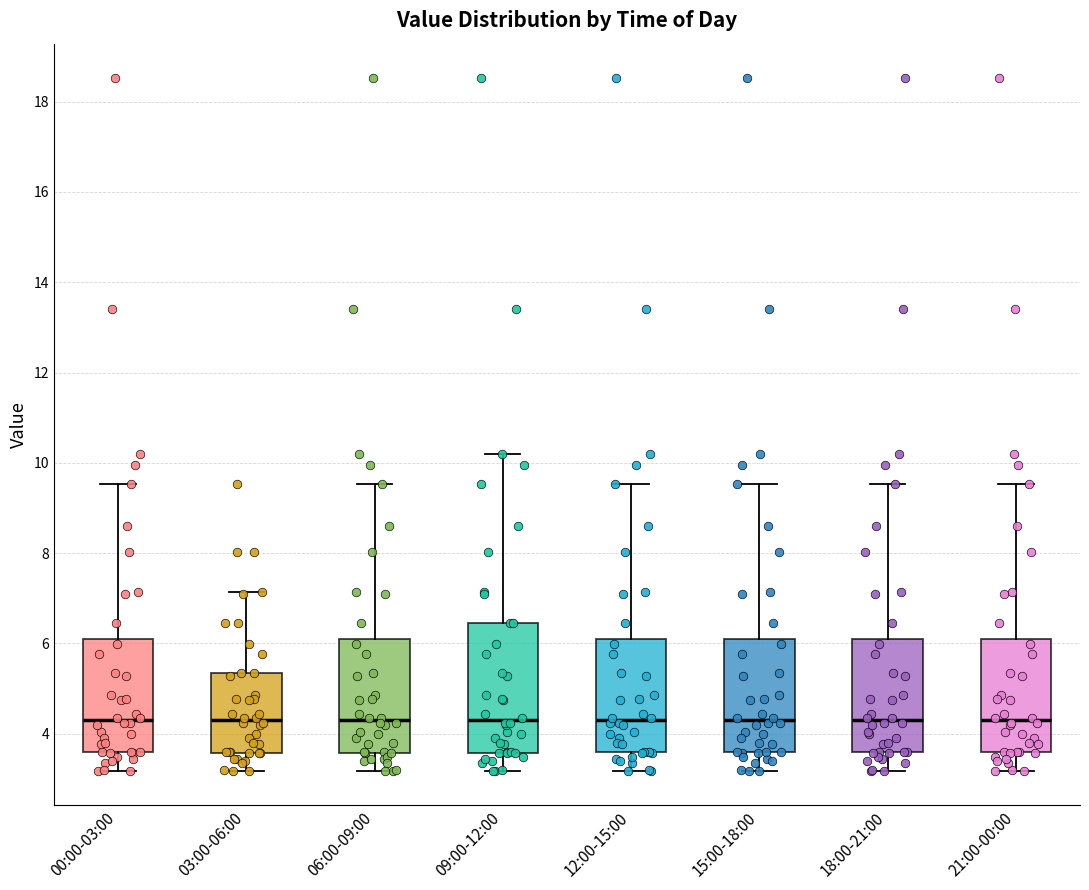

Reading left to right, read every box against the y-axis: the position of its median line, the range the box covers, and the ends of its whiskers. The values are not printed on the chart, so give them approximately, as read against the axis.

00:00-03:00: median 4.2, box 3.6 to 6.0, whiskers 3.2 to 9.6
03:00-06:00: median 4.2, box 3.6 to 5.4, whiskers 3.2 to 7.2
06:00-09:00: median 4.2, box 3.6 to 6.0, whiskers 3.2 to 9.6
09:00-12:00: median 4.2, box 3.6 to 6.4, whiskers 3.2 to 10.2
12:00-15:00: median 4.2, box 3.6 to 6.0, whiskers 3.2 to 9.6
15:00-18:00: median 4.2, box 3.6 to 6.0, whiskers 3.2 to 9.6
18:00-21:00: median 4.2, box 3.6 to 6.0, whiskers 3.2 to 9.6
21:00-00:00: median 4.2, box 3.6 to 6.0, whiskers 3.2 to 9.6